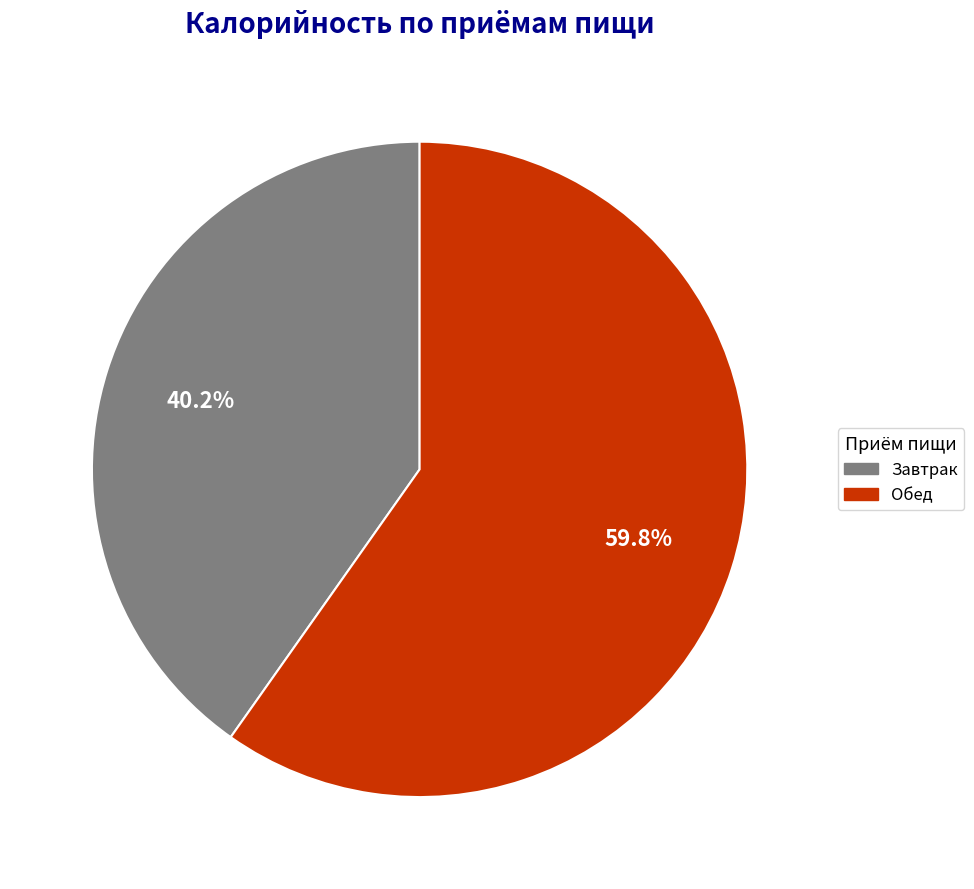

Which slice represents more than half of the pie?

Обед